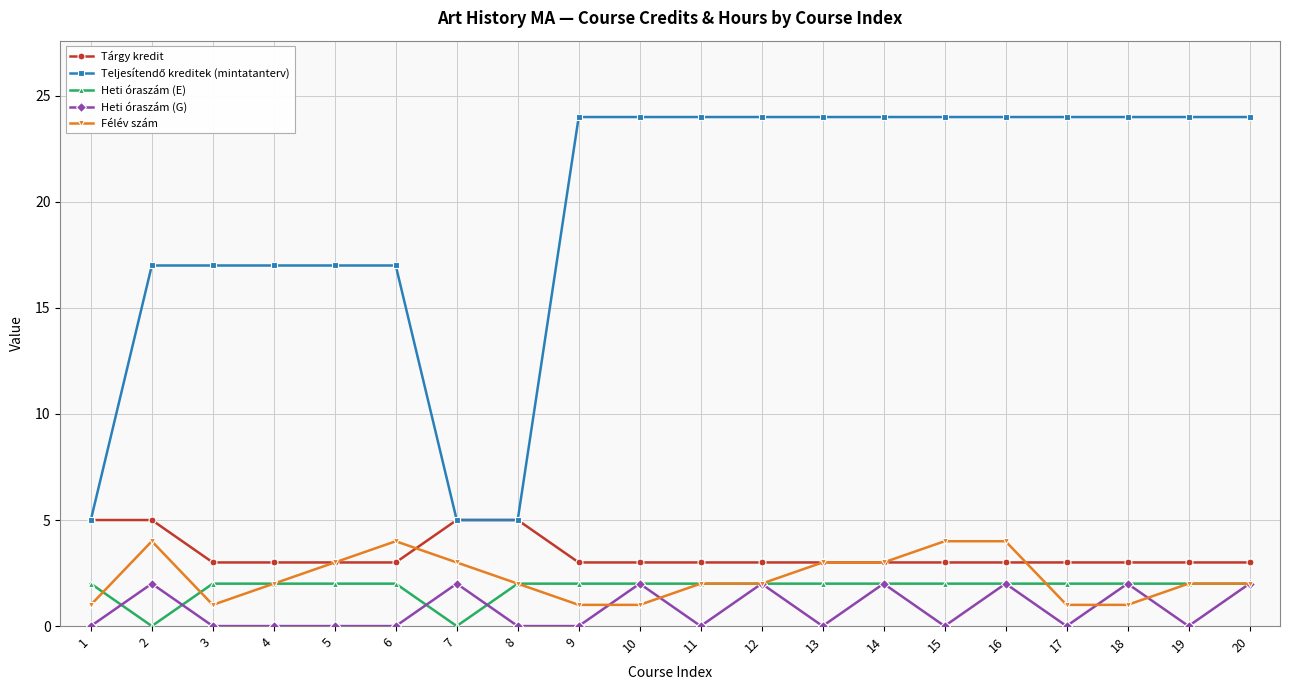

What is the value of the Félév szám point at the 10th from the left?

1